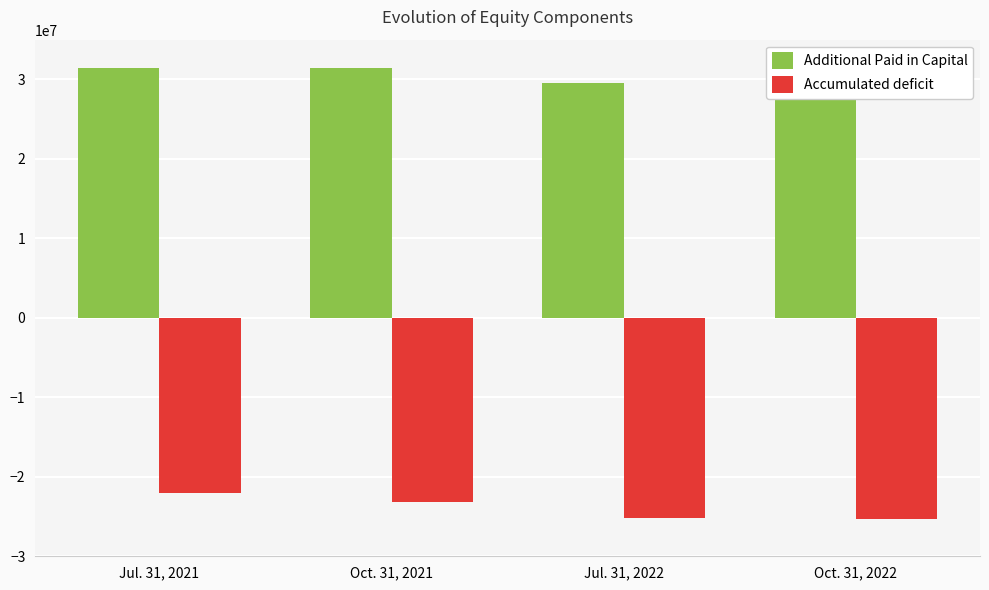

What is the sum of all Accumulated deficit values?

-95585647